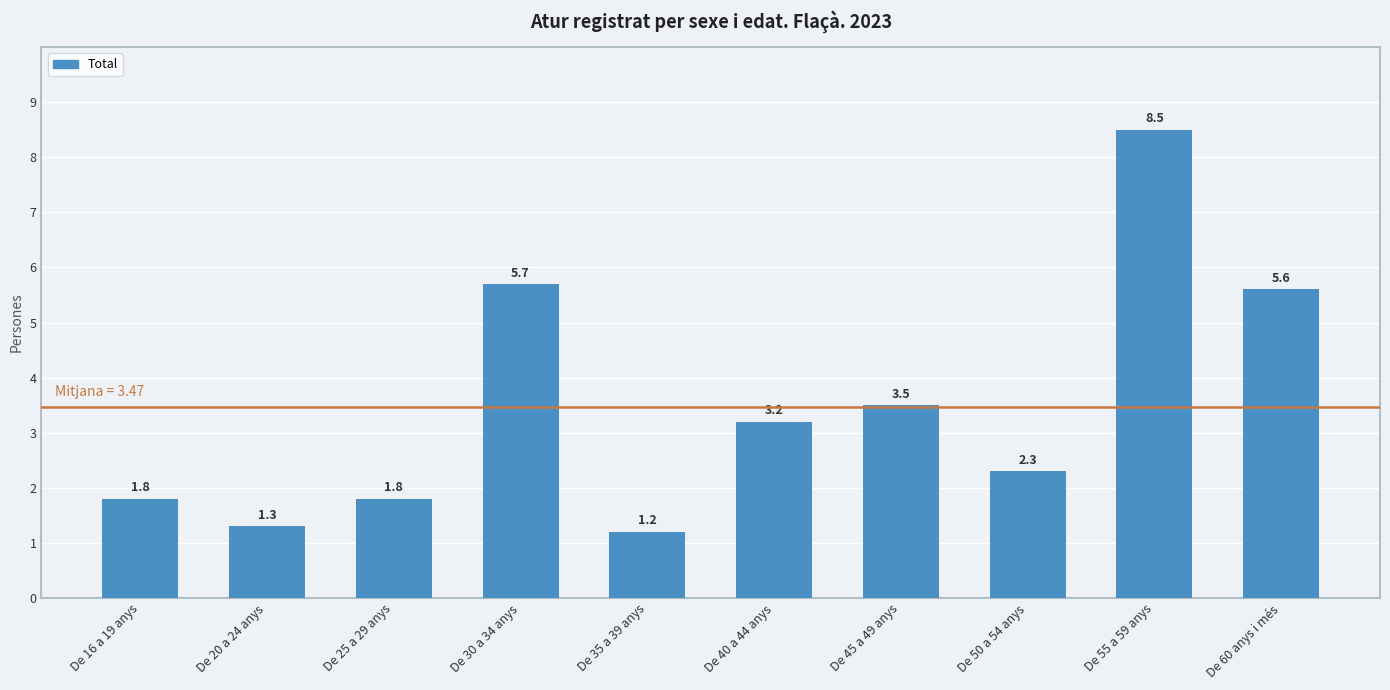

What is the difference between the values at De 16 a 19 anys and De 60 anys i més?

3.8